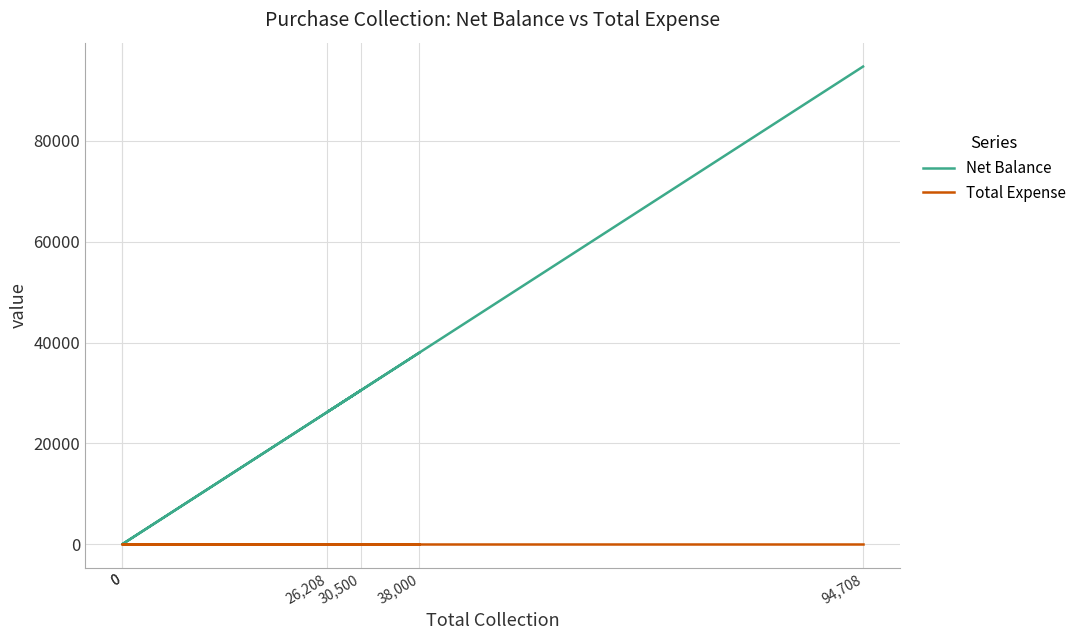

True or false: Total Expense and Net Balance intersect in this chart.

False